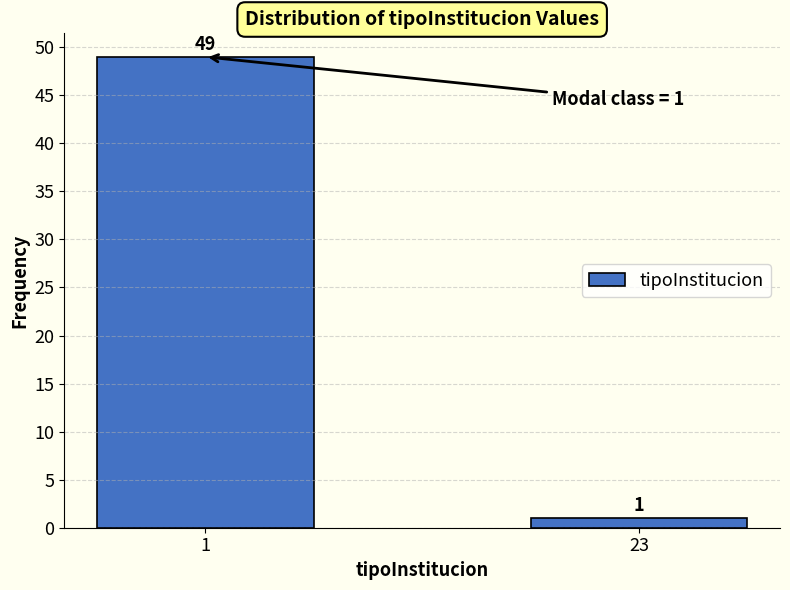

Reading left to right, list all the values displayed in this chart.

49	1